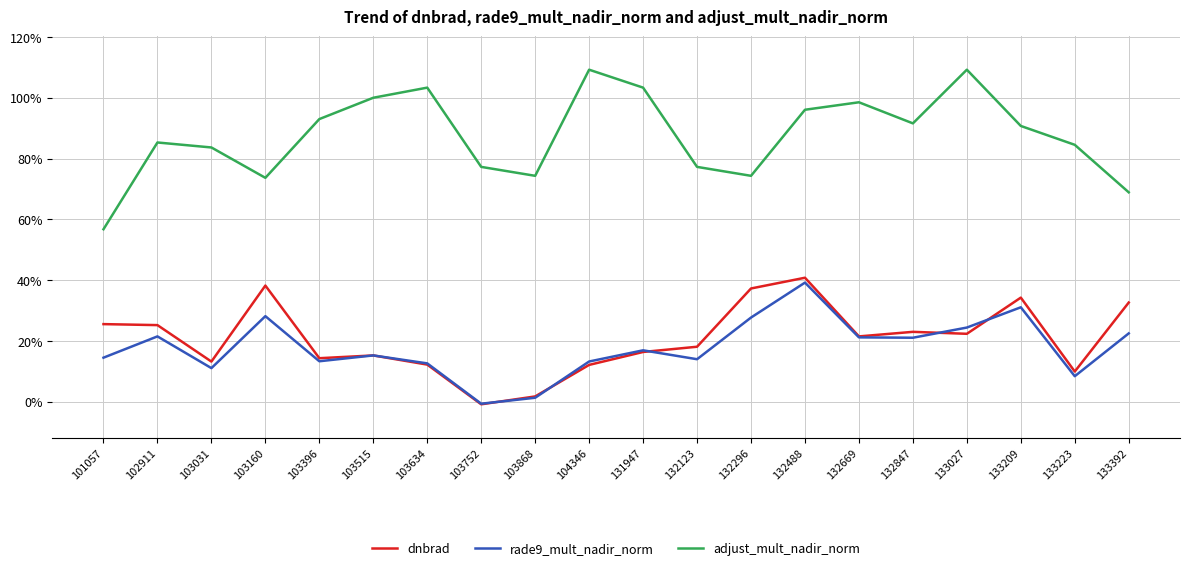

Which series ends up on top after the final intersection of dnbrad and rade9_mult_nadir_norm?

dnbrad